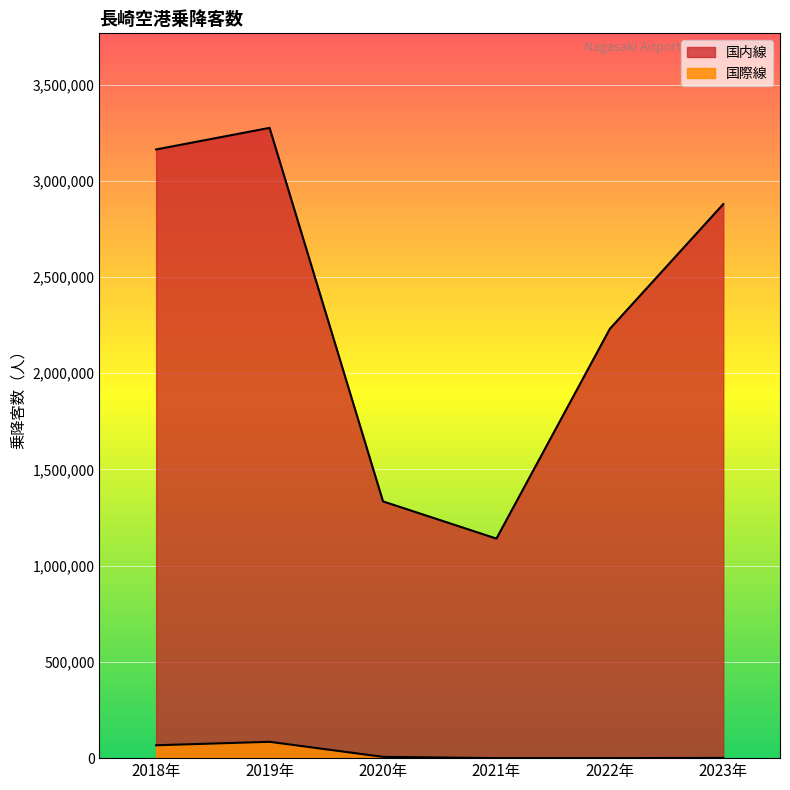

What are all the series names shown in the legend?

国内線, 国際線